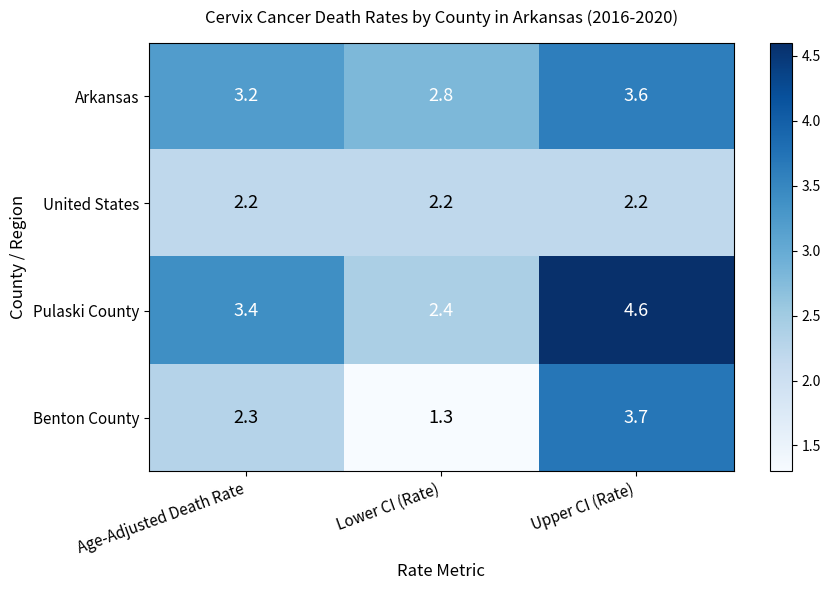

Is it true that Pulaski County equals 2.4 at Lower CI (Rate)?

True